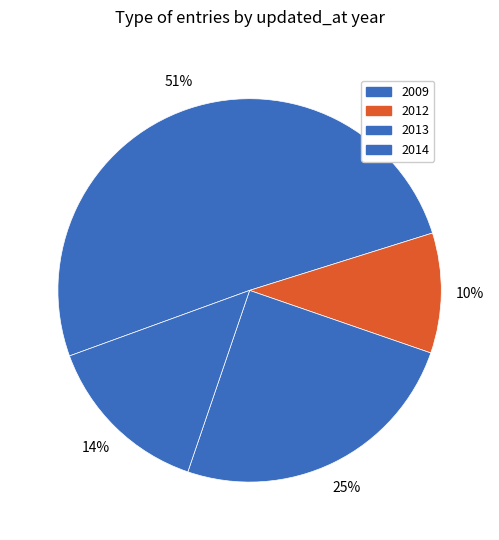

How many slices are in this pie chart?

4